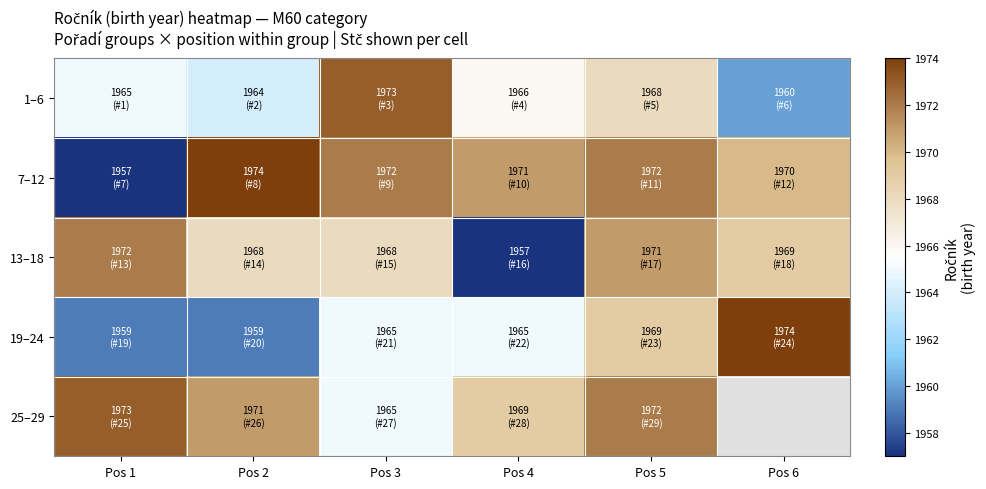

Where is 1–6 nearest to the value 1966?

Pos 4